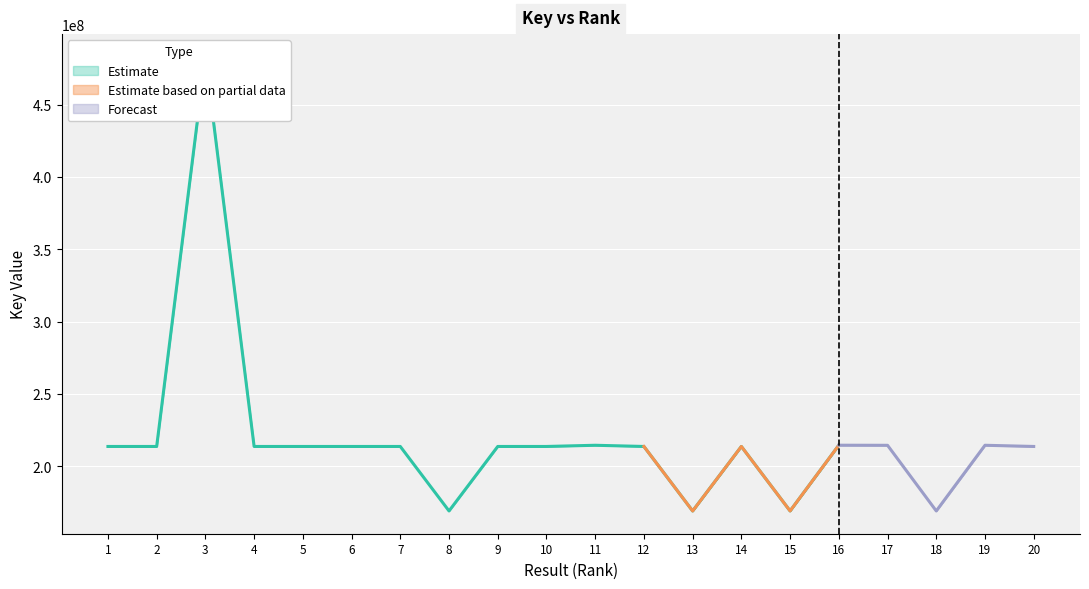

At which label is Key_lower closest to 326064500?

16